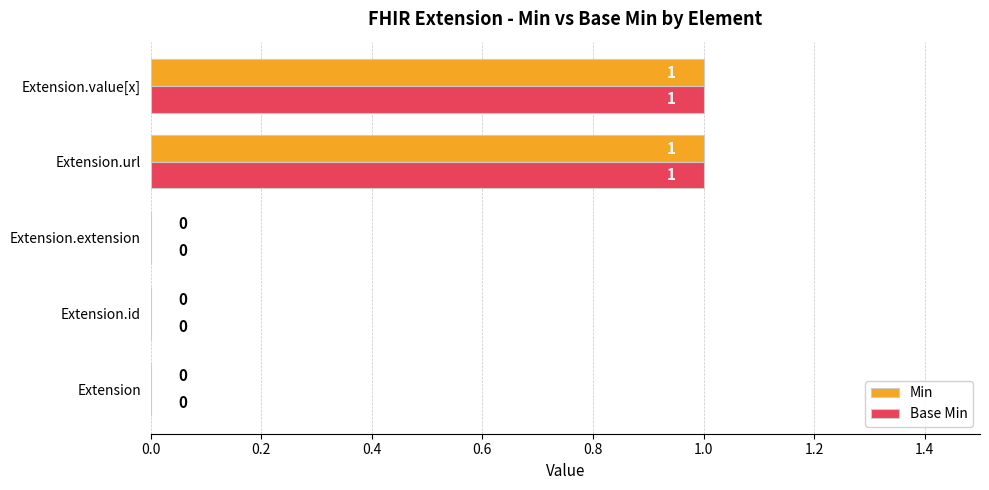

How many Base Min values are between 0 and 1?

5